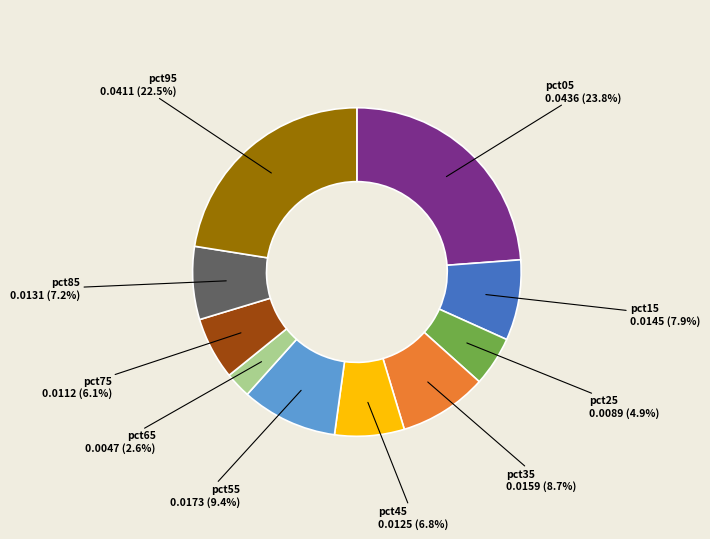

Which slice is the smallest?

pct65